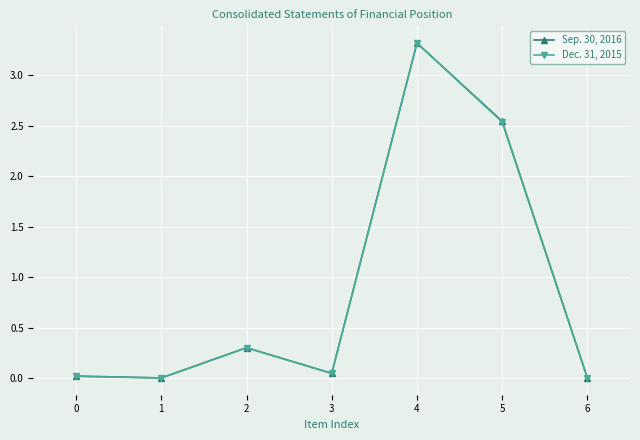

What is the difference between the Dec. 31, 2015 values at 5 and 2?

2.2